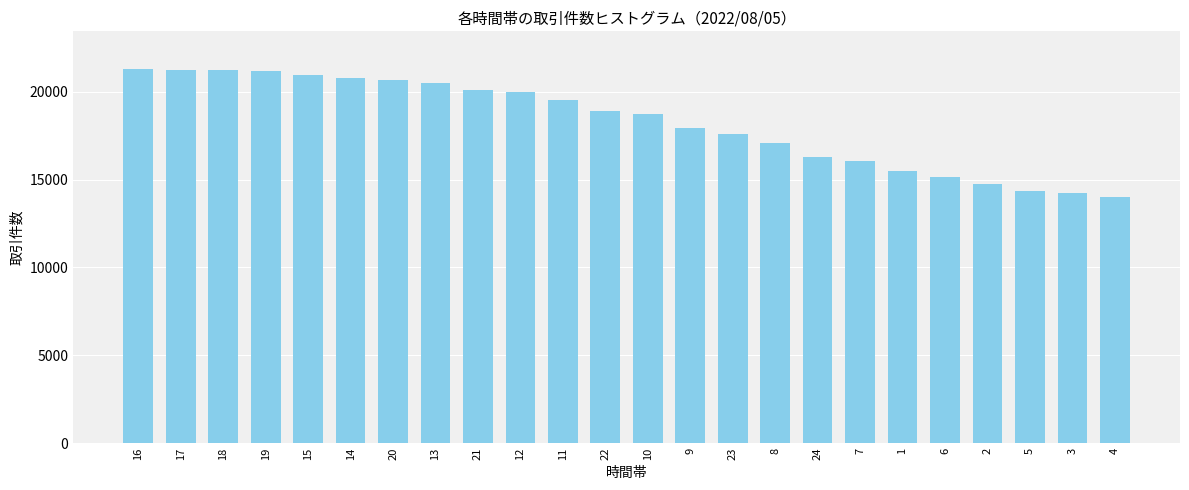

What is the maximum value shown in the chart?

21312